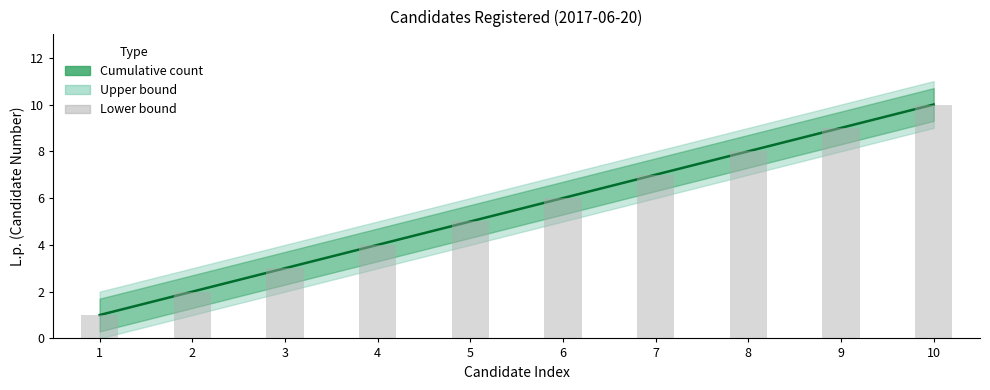

Which category has the lowest value across all series?

1